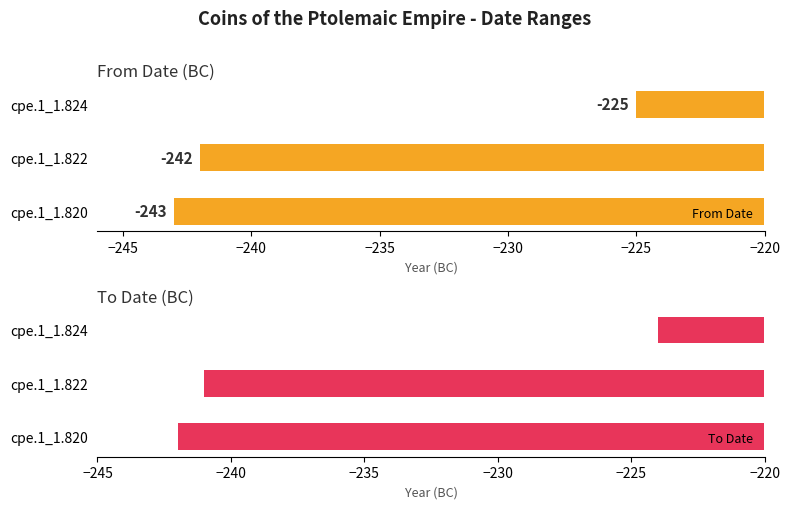

Reading left to right, extract all data points from this chart.

From Date: −250=-243	−245=-242	−240=-225
To Date: −250=-242	−245=-241	−240=-224